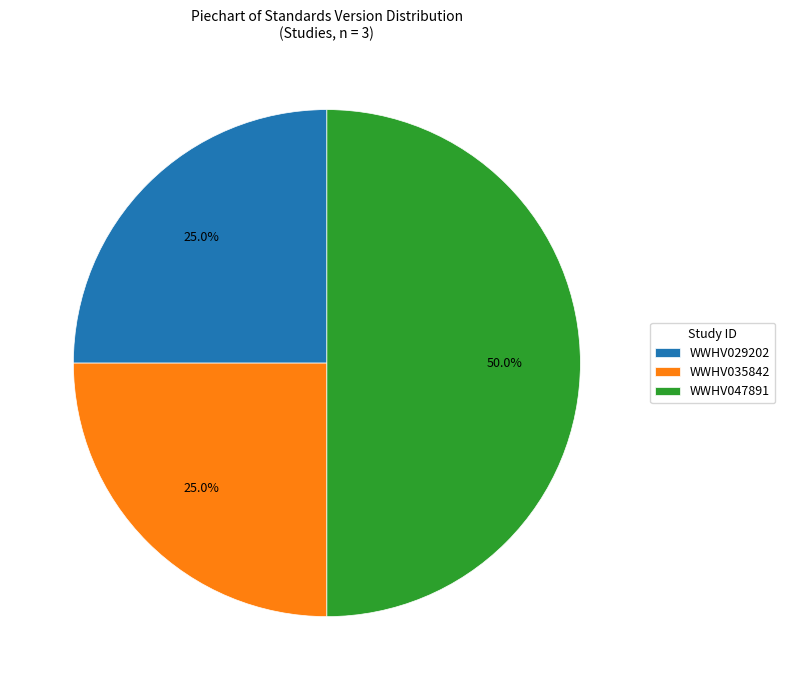

What percentage is the WWHV029202 slice, to the nearest percent?

25%